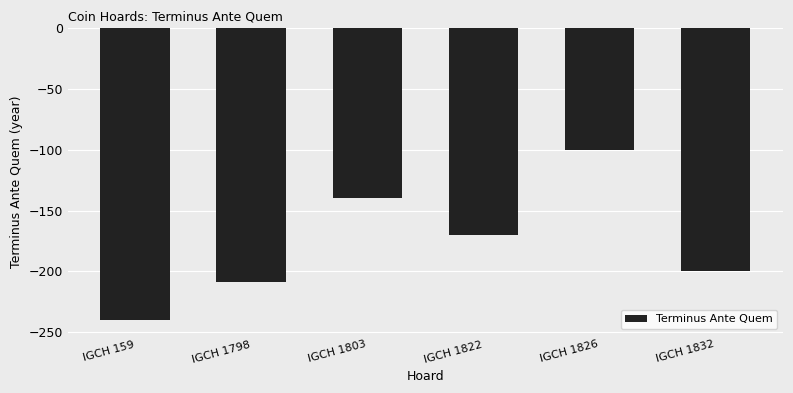

How many data points are less than -170?

3